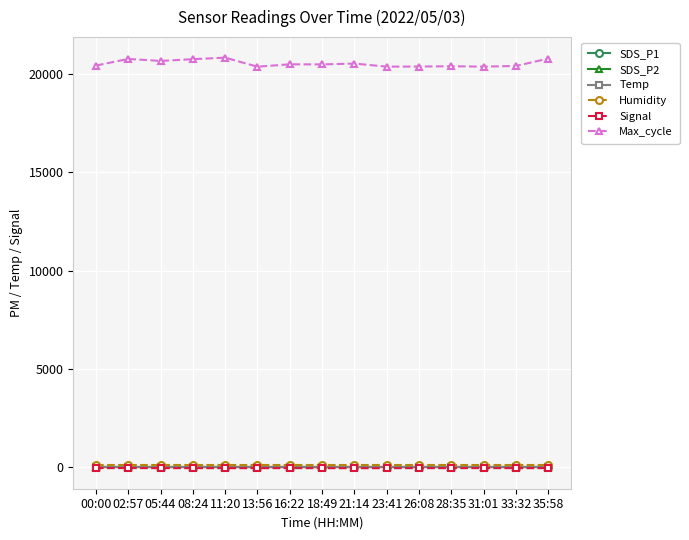

What is the lowest value of the SDS_P1 series?

1.9